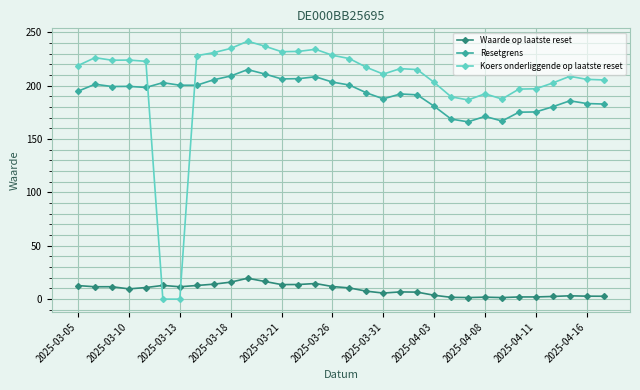

How many intersections are there between Resetgrens and Koers onderliggende op laatste reset?

2